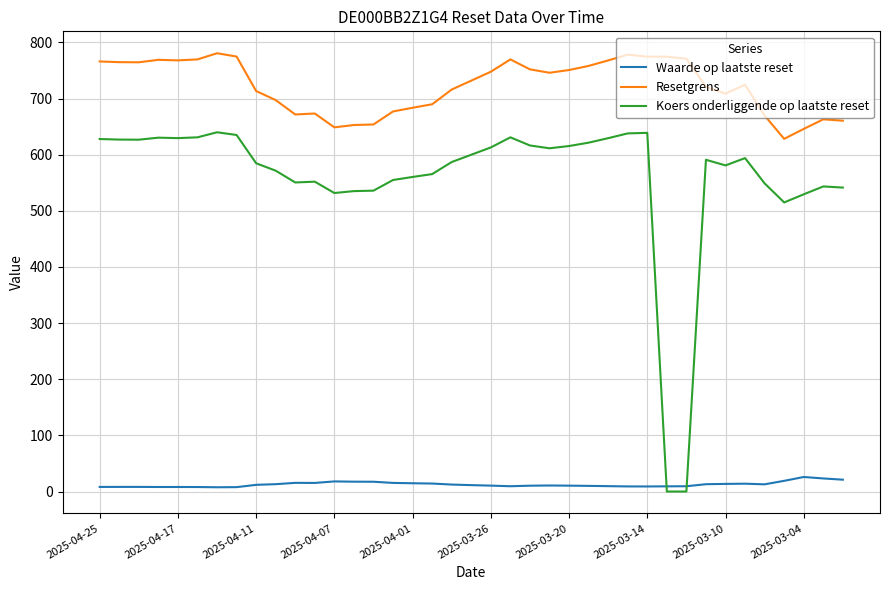

What is the highest value of the Waarde op laatste reset series?

25.9